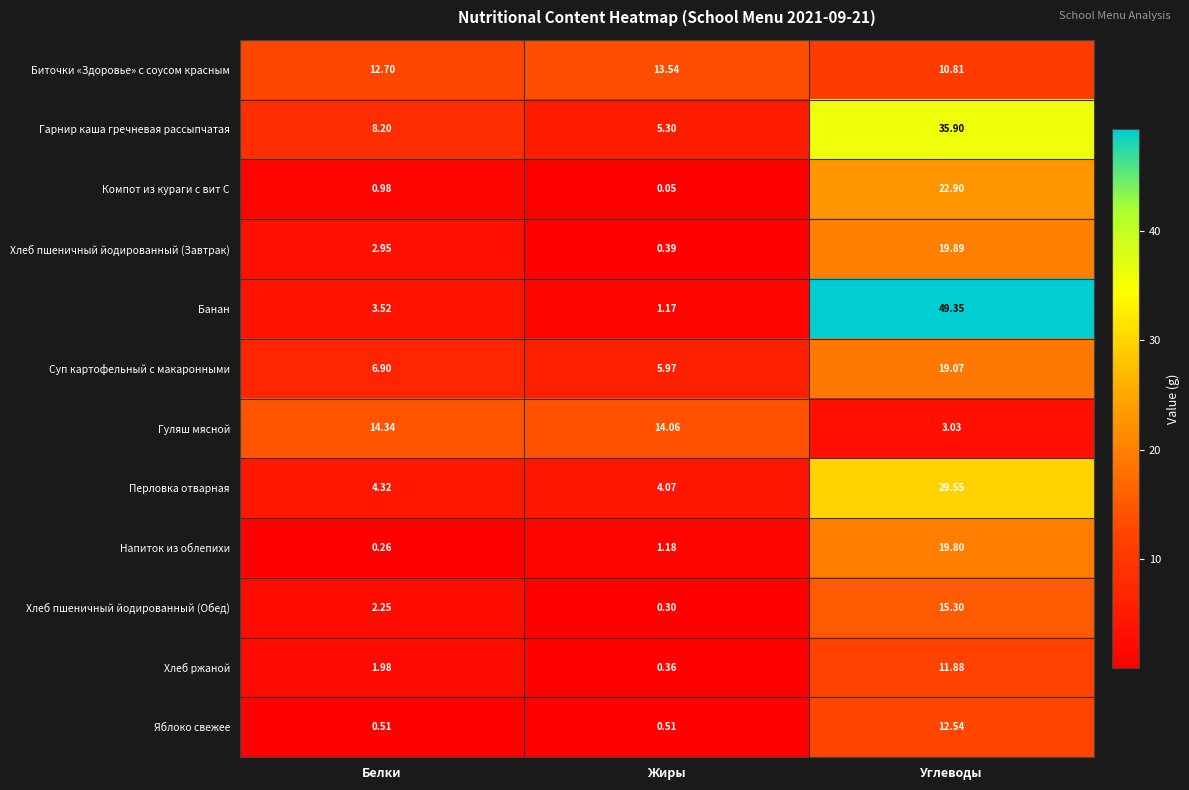

Rank the series at Белки from highest to lowest value.

Гуляш мясной, Биточки «Здоровье» с соусом красным, Гарнир каша гречневая рассыпчатая, Суп картофельный с макаронными, Перловка отварная, Банан, Хлеб пшеничный йодированный (Завтрак), Хлеб пшеничный йодированный (Обед), Хлеб ржаной, Компот из кураги с вит С, Яблоко свежее, Напиток из облепихи